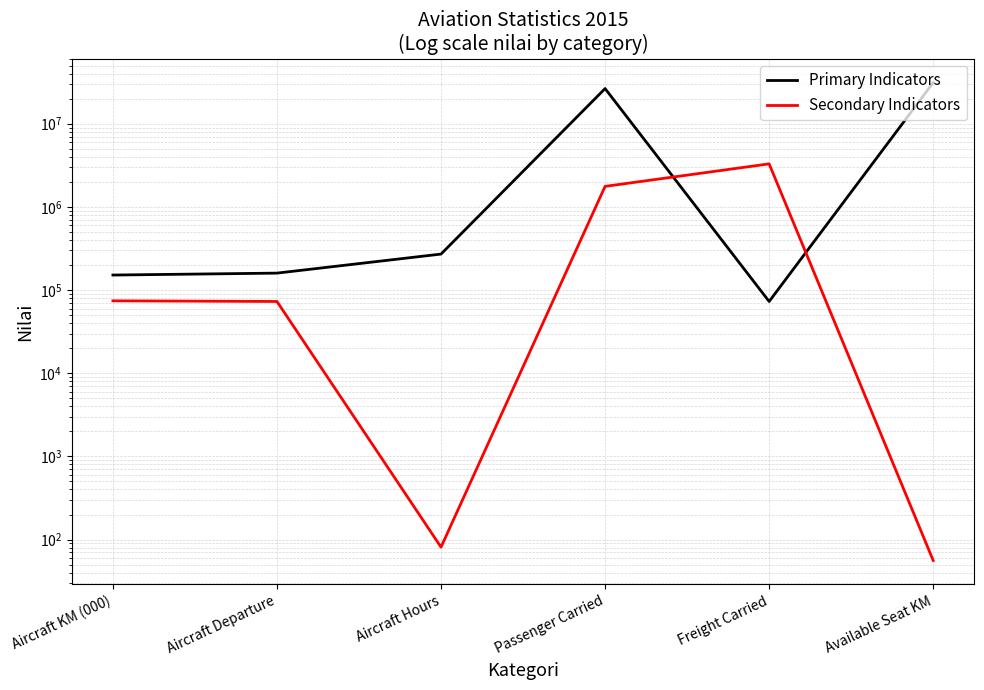

Count the number of data series in this chart.

2